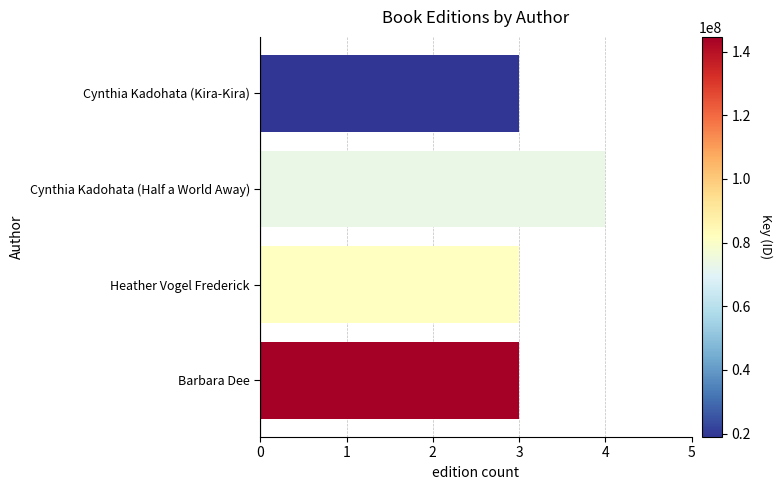

Reading top to bottom, extract all data points from this chart.

3	4	3	3